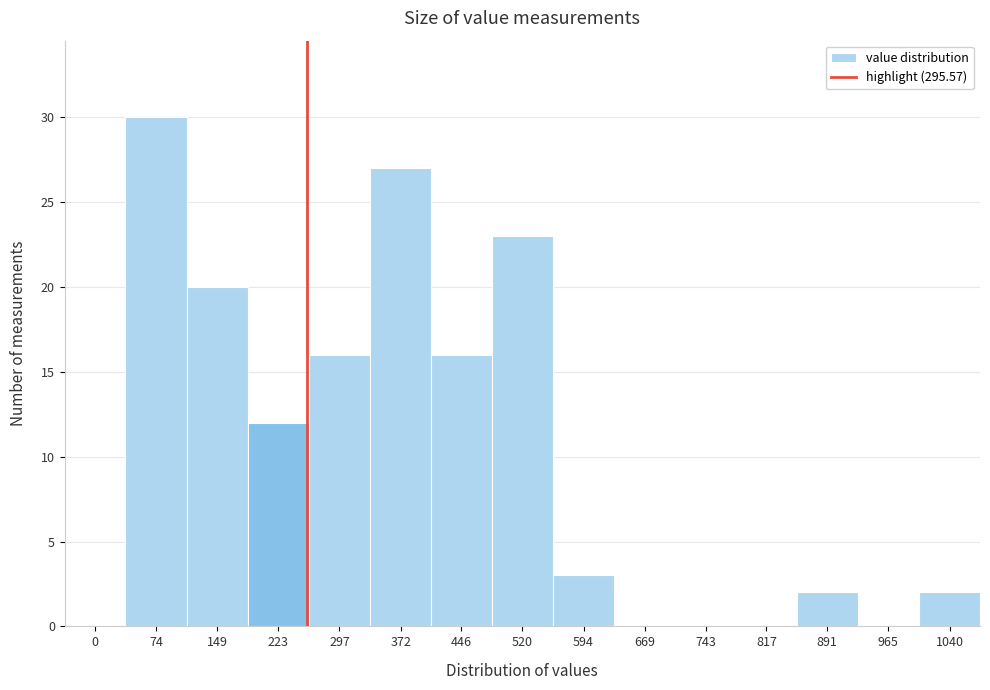

Reading left to right, what are all the values shown in this chart?

0=0	74=30	149=20	223=12	297=16	372=27	446=16	520=23	594=3	669=0	743=0	817=0	891=2	965=0	1040=2